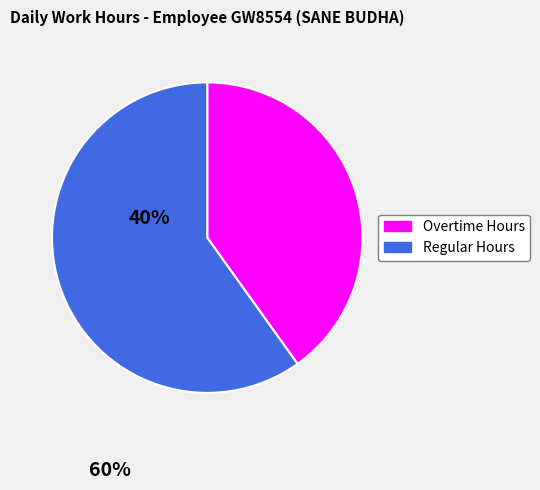

Is there any slice that represents more than half of the pie?

Yes